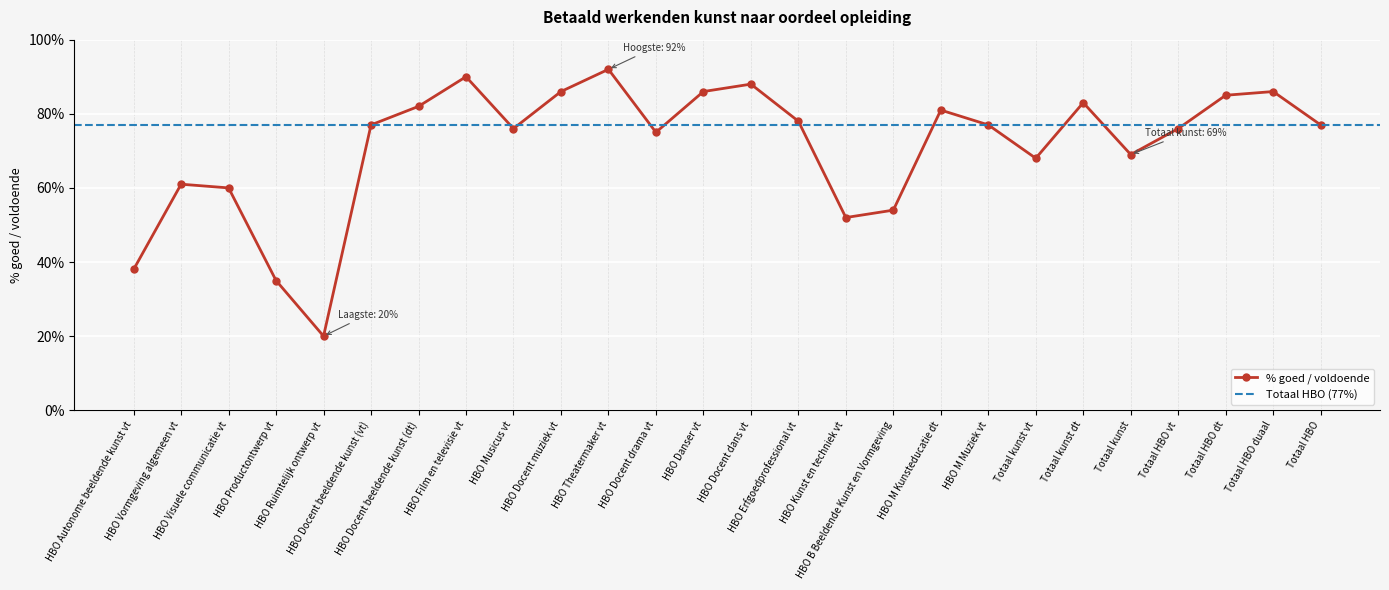

List the labels in order of value, smallest first.

HBO Ruimtelijk ontwerp vt, HBO Productontwerp vt, HBO Autonome beeldende kunst vt, HBO Kunst en techniek vt, HBO B Beeldende Kunst en Vormgeving, HBO Visuele communicatie vt, HBO Vormgeving algemeen vt, Totaal kunst vt, Totaal kunst, HBO Docent drama vt, HBO Musicus vt, Totaal HBO vt, HBO Docent beeldende kunst (vt), HBO M Muziek vt, Totaal HBO, HBO Erfgoedprofessional vt, HBO M Kunsteducatie dt, HBO Docent beeldende kunst (dt), Totaal kunst dt, Totaal HBO dt, HBO Docent muziek vt, HBO Danser vt, Totaal HBO duaal, HBO Docent dans vt, HBO Film en televisie vt, HBO Theatermaker vt